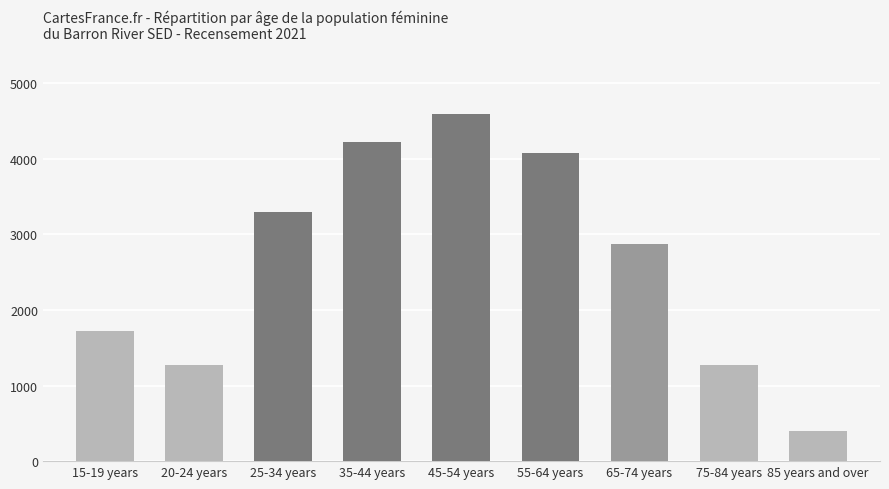

What is the change in value from 55-64 years to 65-74 years?

-1201